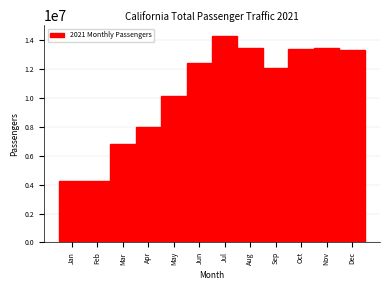

What is the difference between the maximum and minimum values?

10043818